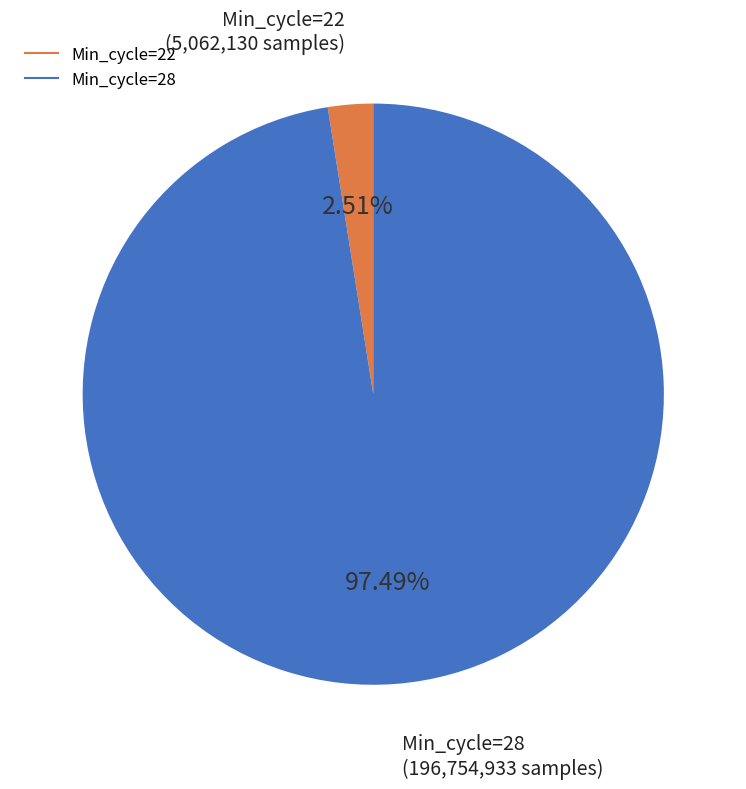

Is there any slice that represents more than half of the pie?

Yes